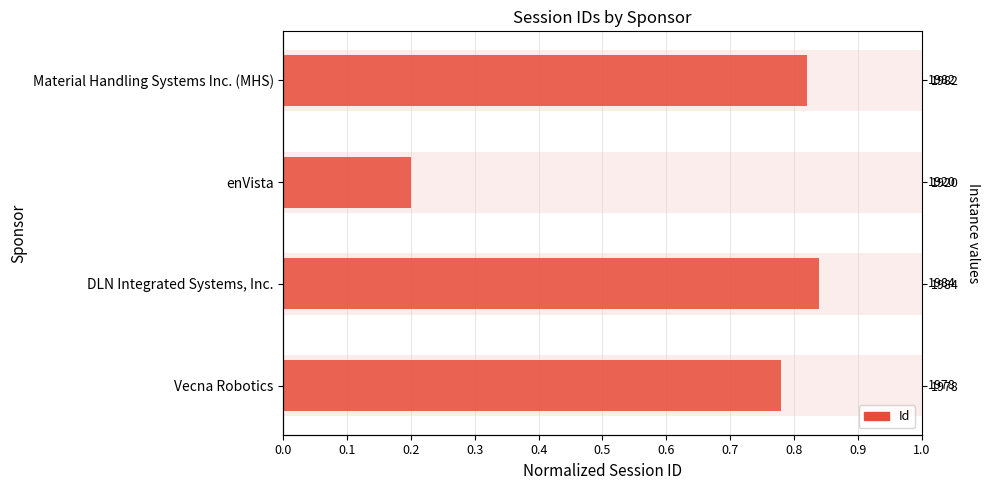

Count the values in the range 0 to 1.

4